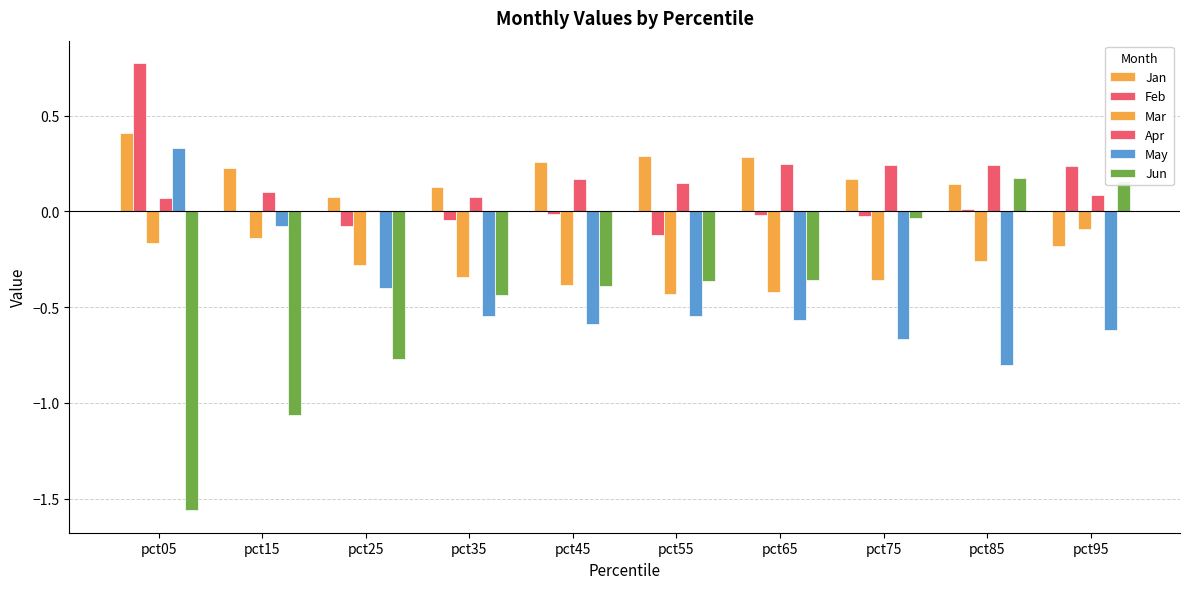

True or false: Jan has a value of 0.3 at pct65.

True